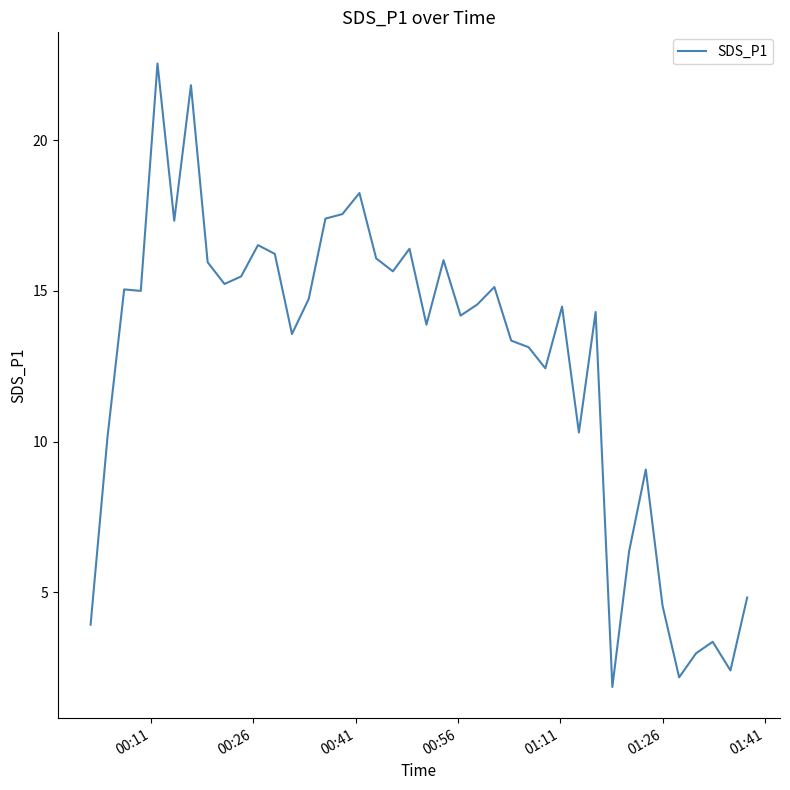

What is the greatest value displayed?

22.6